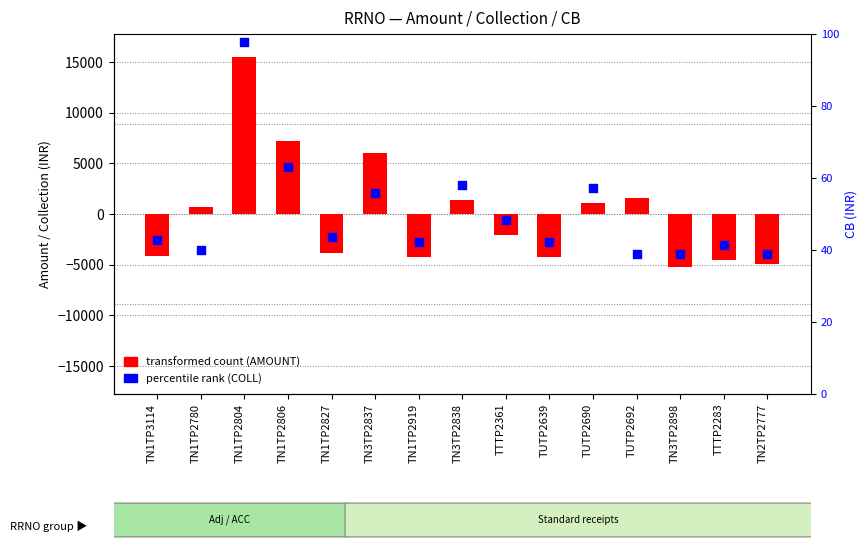

What are all the series names shown in the legend?

transformed count (AMOUNT), percentile rank (COLL)